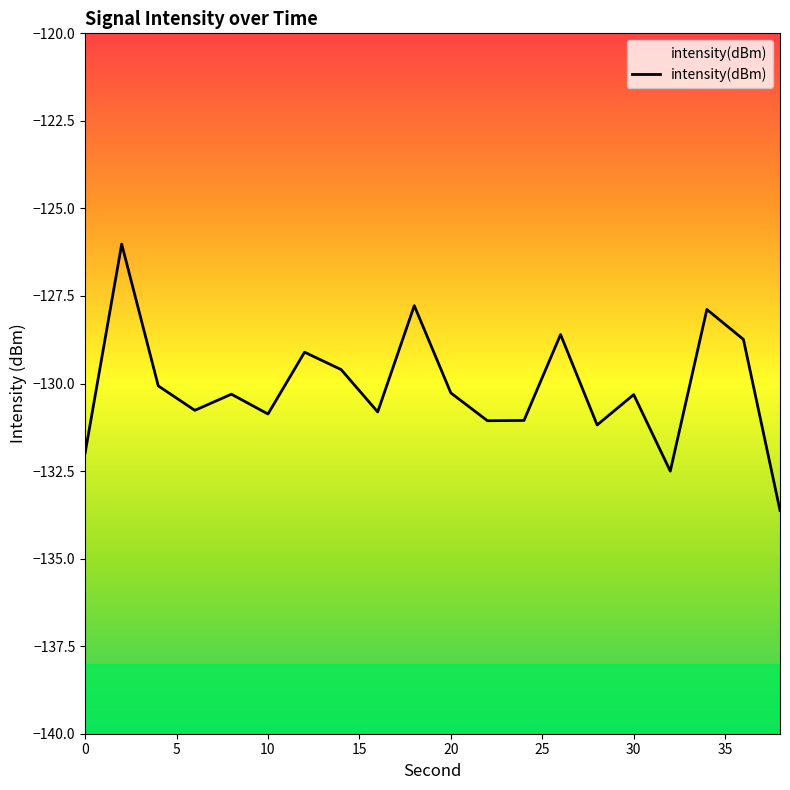

What is the greatest value displayed?

-126.0